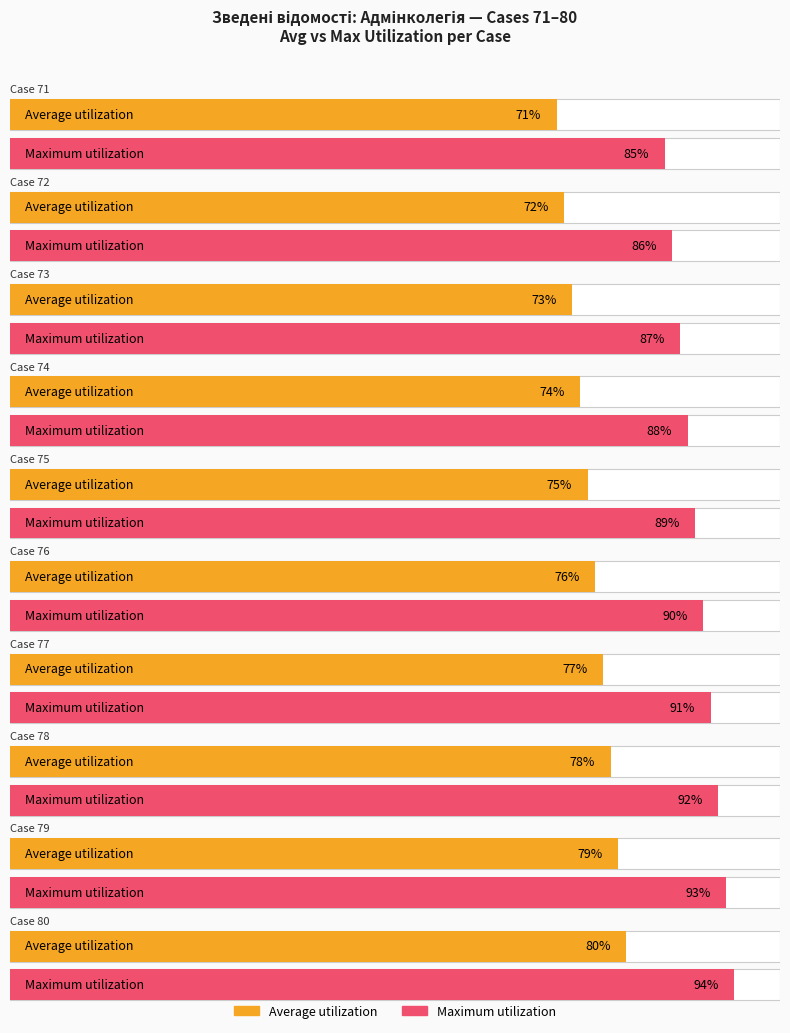

Rank the series by their maximum value, from highest to lowest.

Maximum utilization, Average utilization